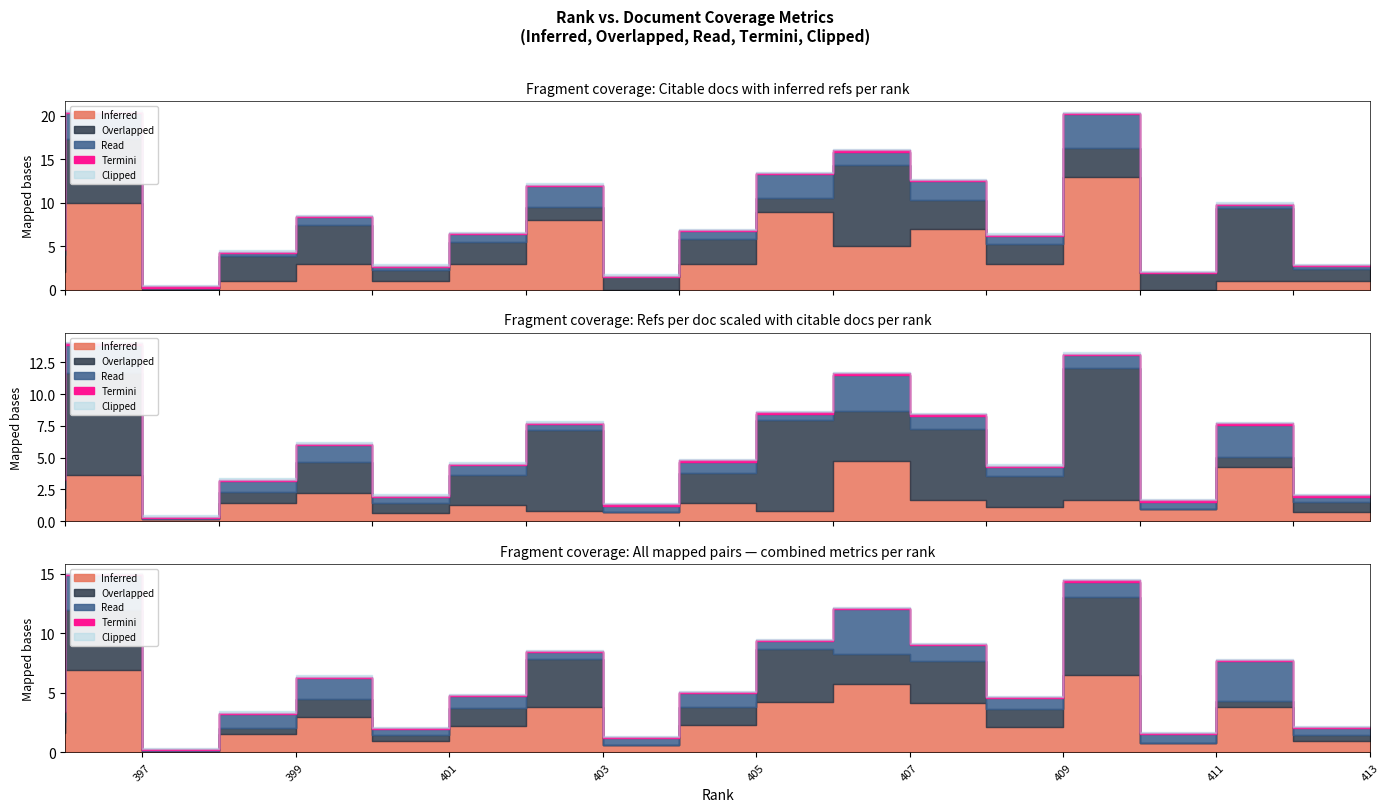

True or false: Total Cites (3years) and Cites / Doc. (2years) cross at least once.

False